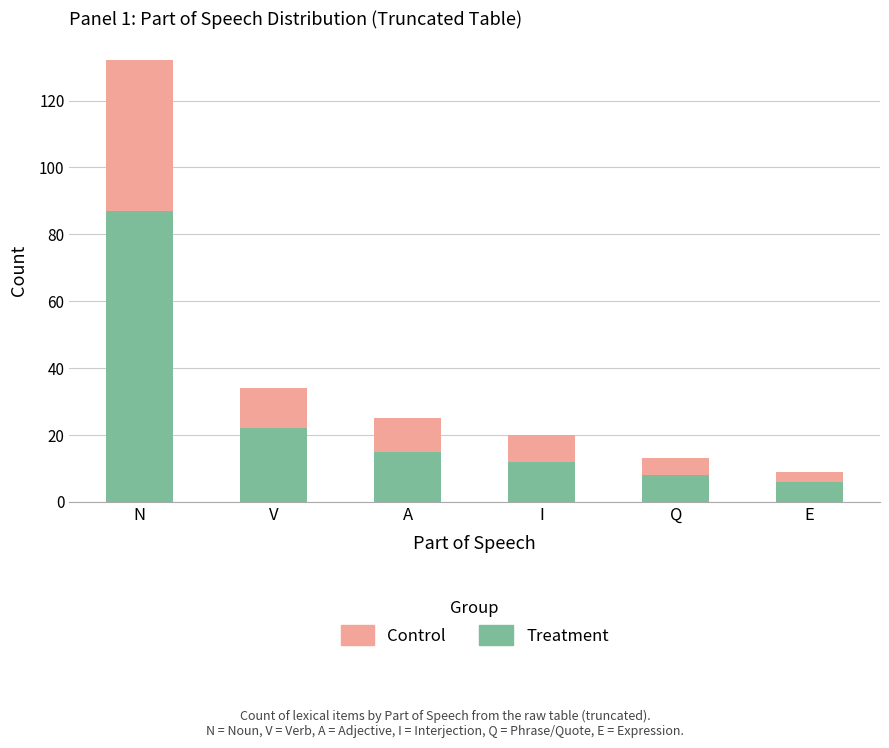

What is the difference between the second highest and second lowest values in the Treatment series?

14